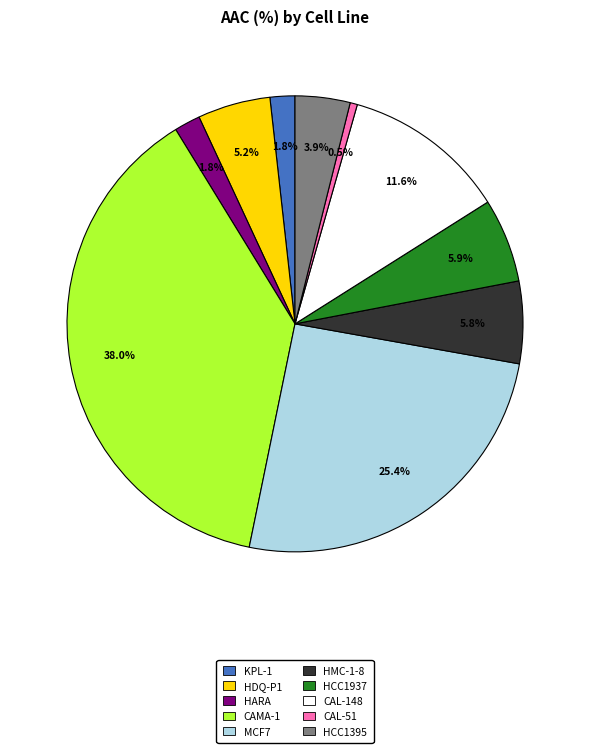

Is there a majority slice in this chart?

No